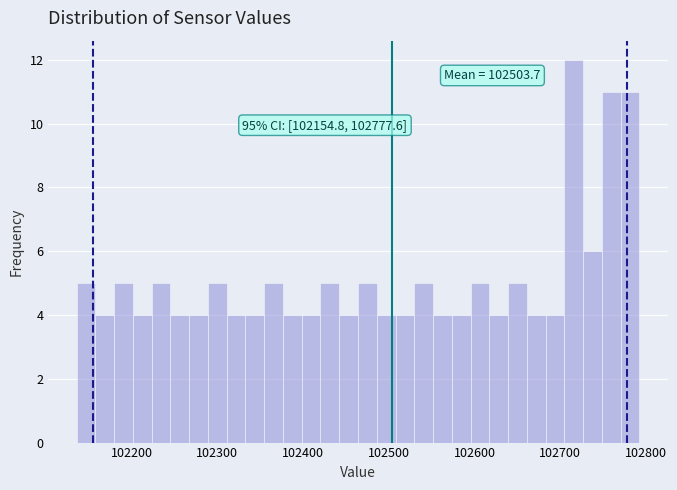

Read against the x-axis, roughly where is the centre of the tallest bar?

102720